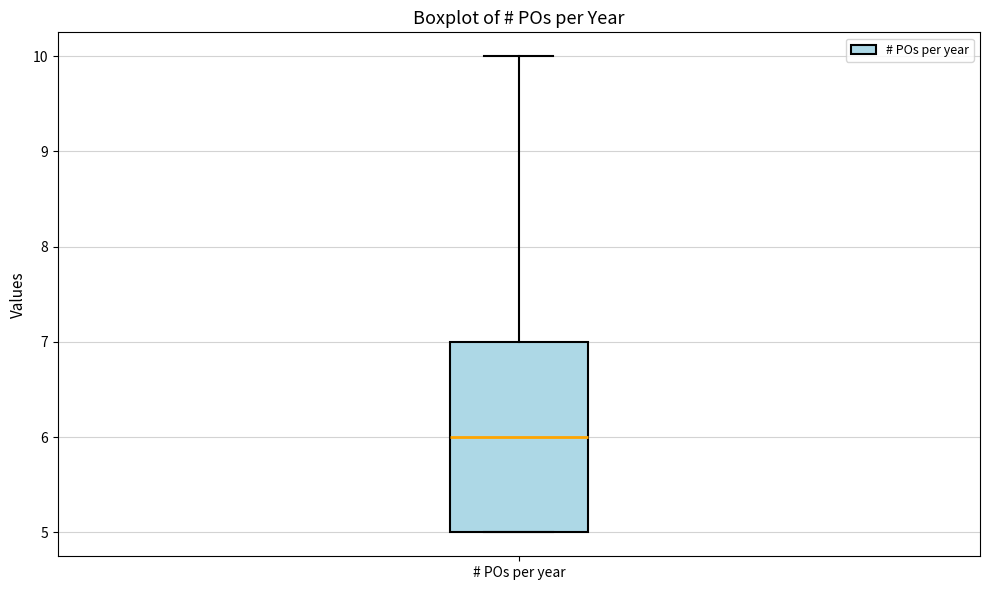

Where does the median line of the box for # POs per year sit on the y-axis? The values are not printed on the chart, so give them approximately, as read against the axis.

6